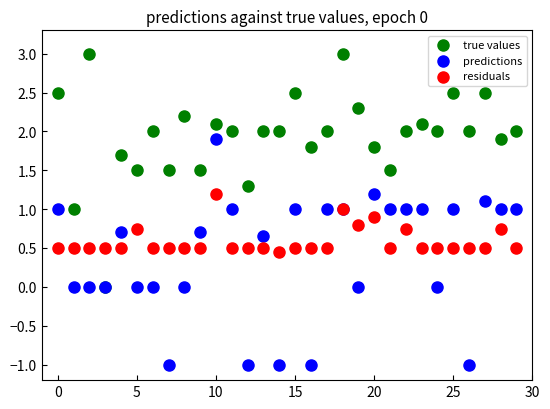

Which series reaches the maximum Y coordinate?

true values